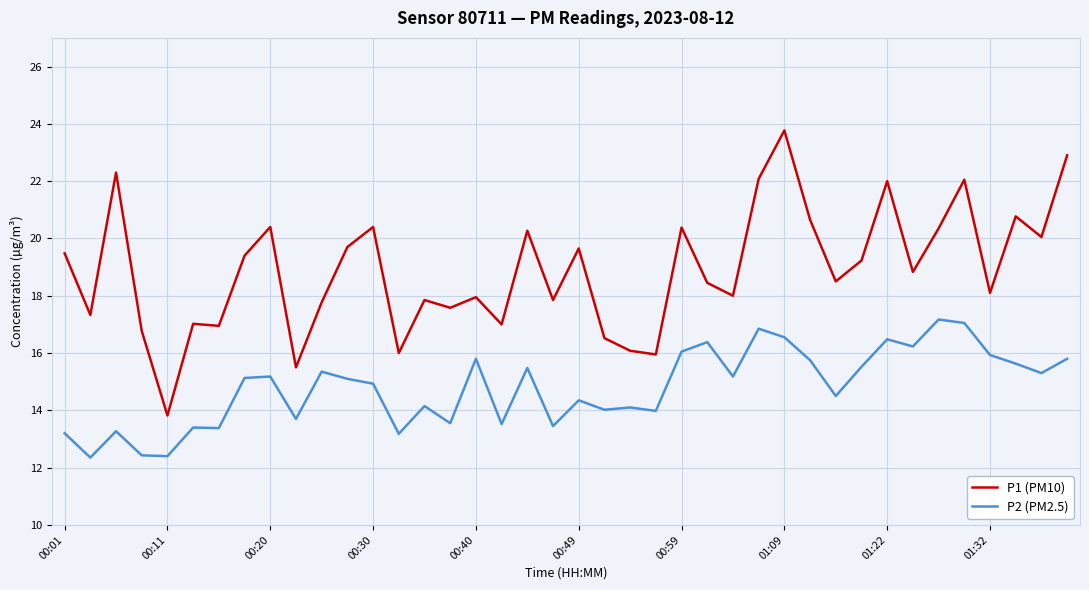

What is the highest value of the P1 (PM10) series?

23.8